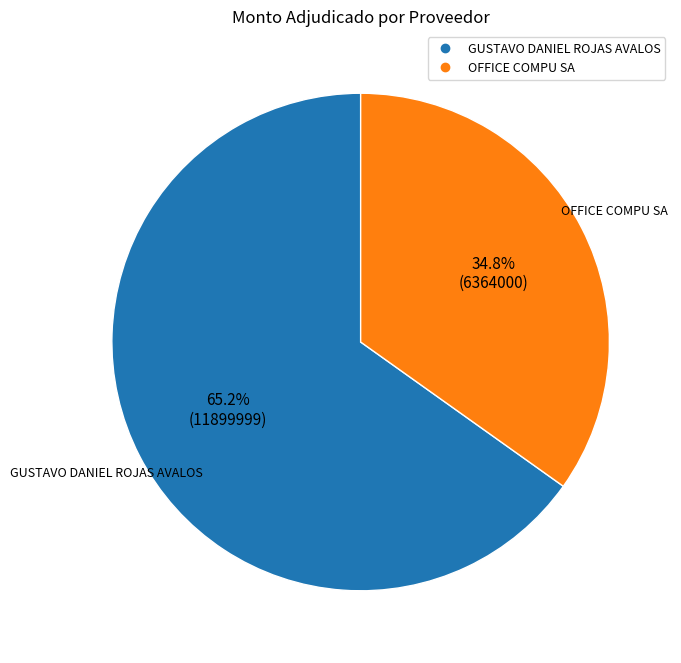

To the nearest percent, what is the average slice percentage?

50%